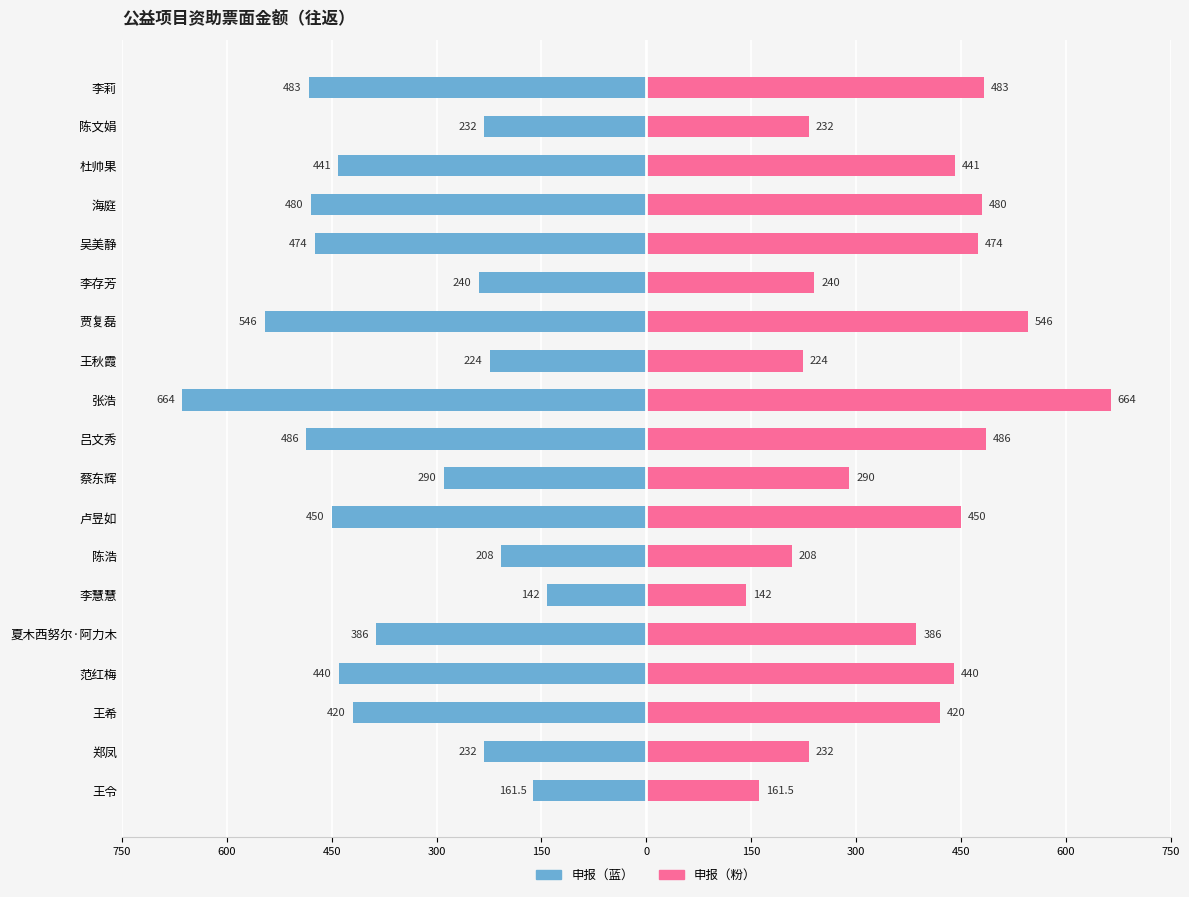

Are the bars grouped side by side (vs. stacked)?

Yes